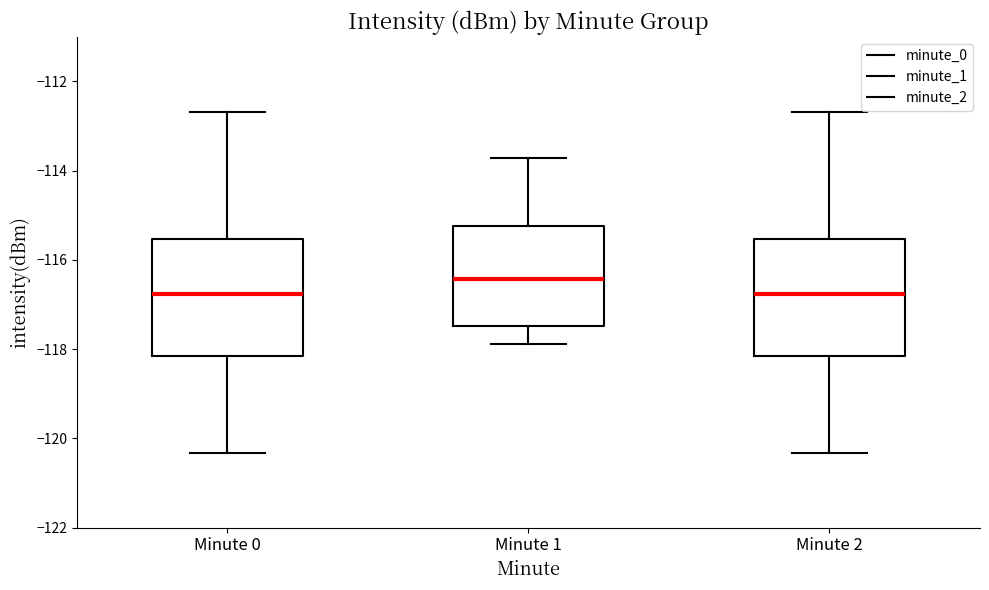

Where does the lower whisker of the box for Minute 0 end on the y-axis? The values are not printed on the chart, so give them approximately, as read against the axis.

-120.4